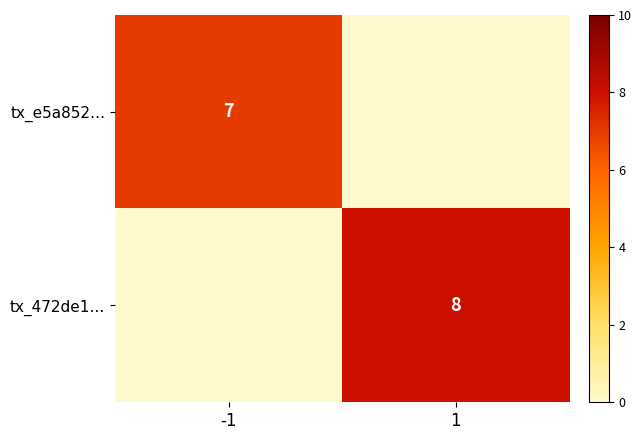

The value of tx_472de1… at 1 is 14. True or false?

False